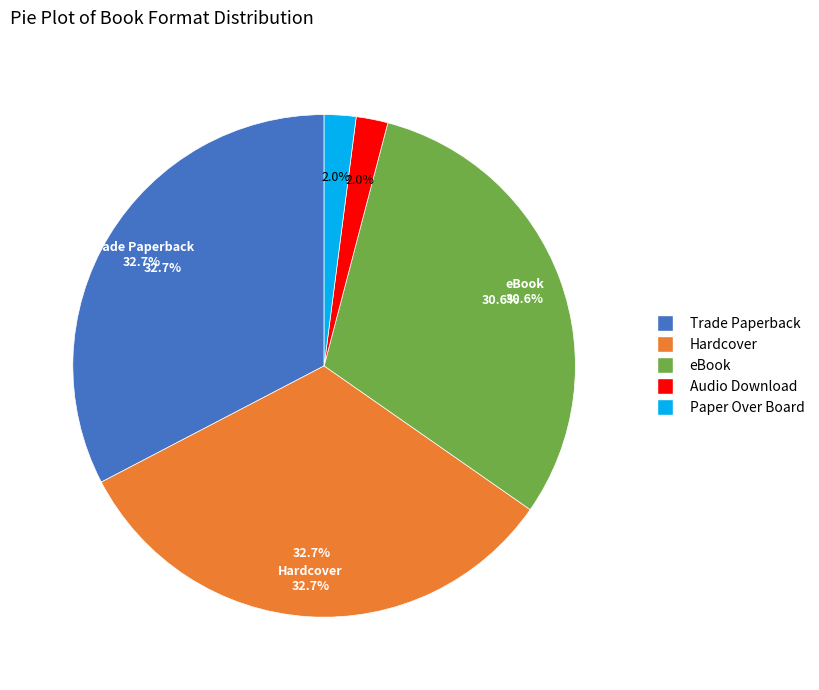

Which category has the smallest portion of the pie?

Audio Download